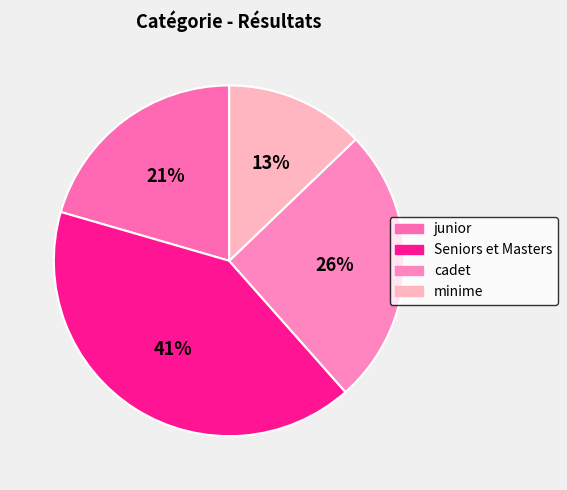

Which slice is the smallest?

minime